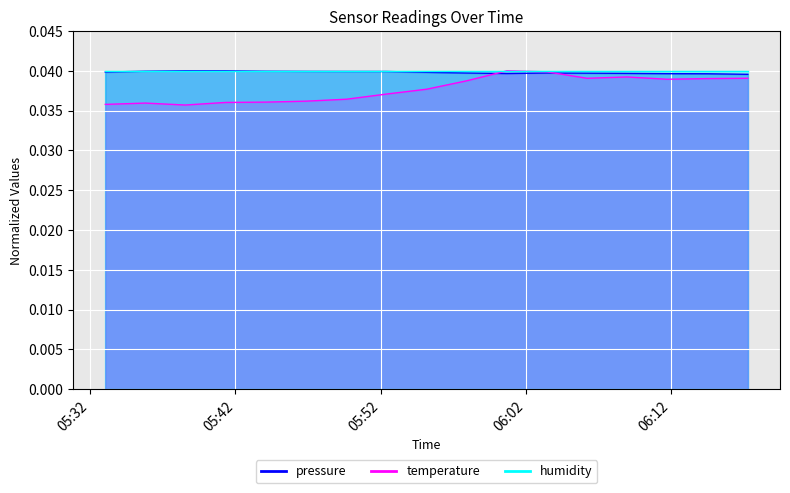

True or false: pressure has more than 2 interior local peaks.

False